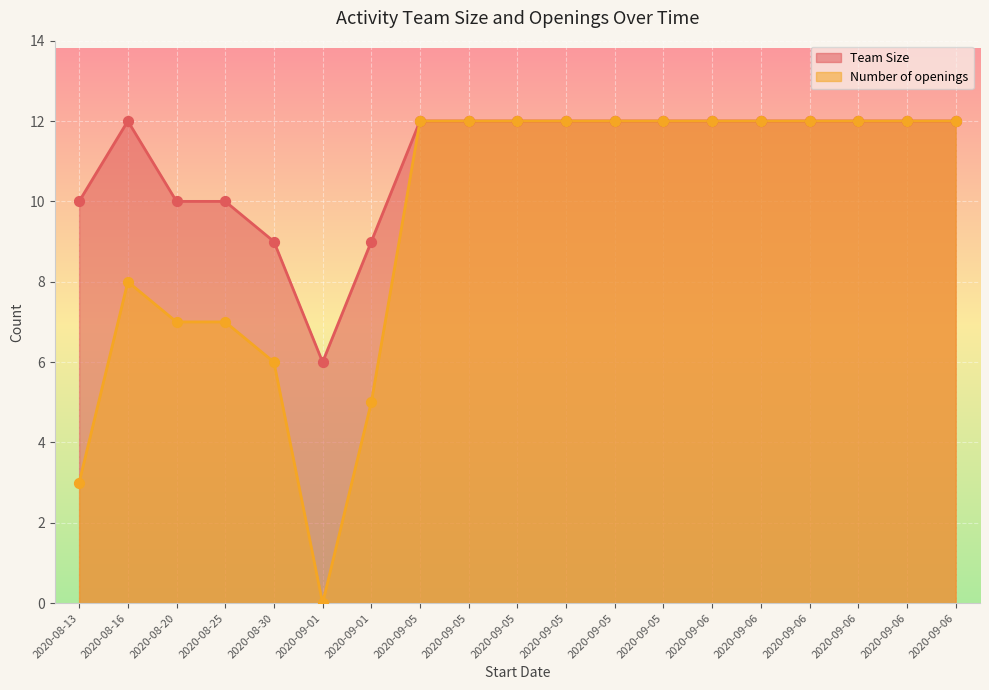

Which series contains the highest Y value?

Team Size